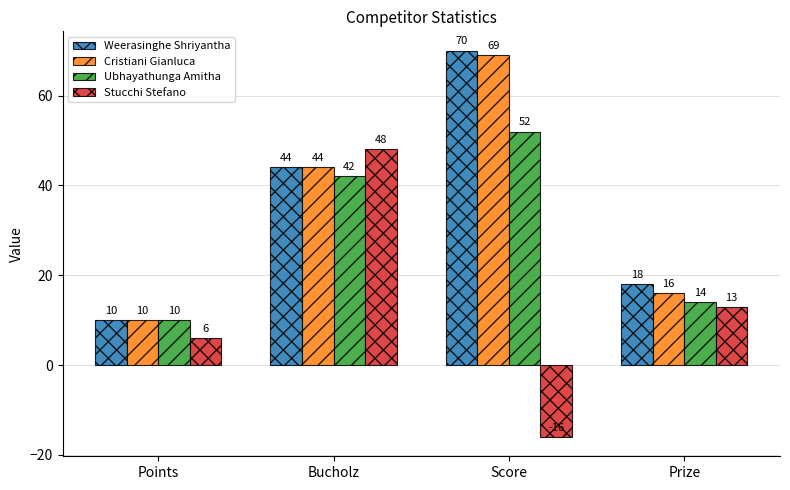

What is the difference between the maximum and second lowest values in the Ubhayathunga Amitha series?

38